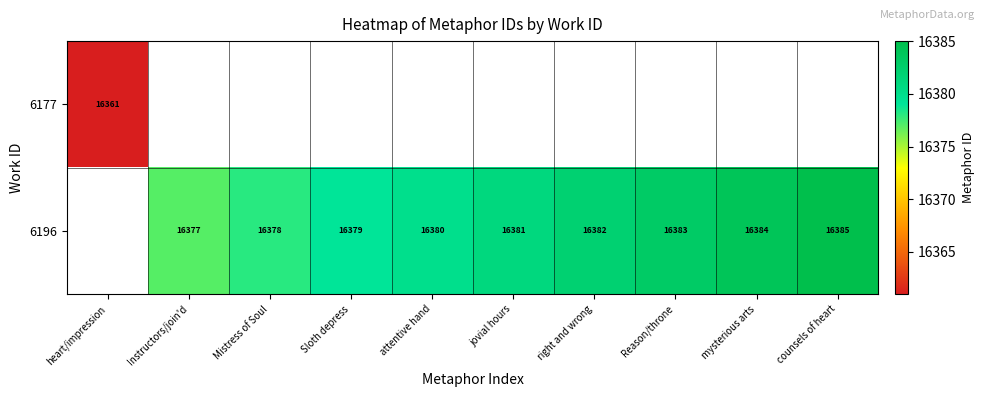

True or false: 6196 has a value of 29351 at Mistress of Soul.

False